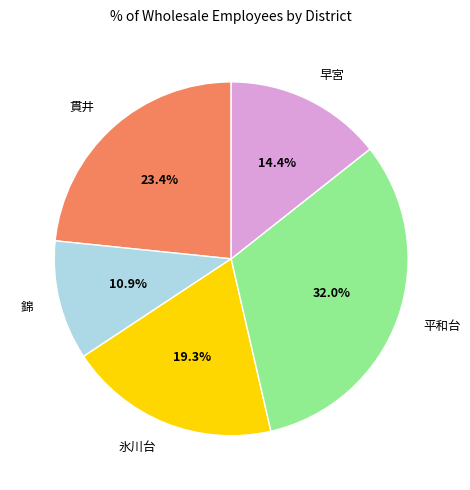

Which has a higher value, 氷川台 or 平和台?

平和台